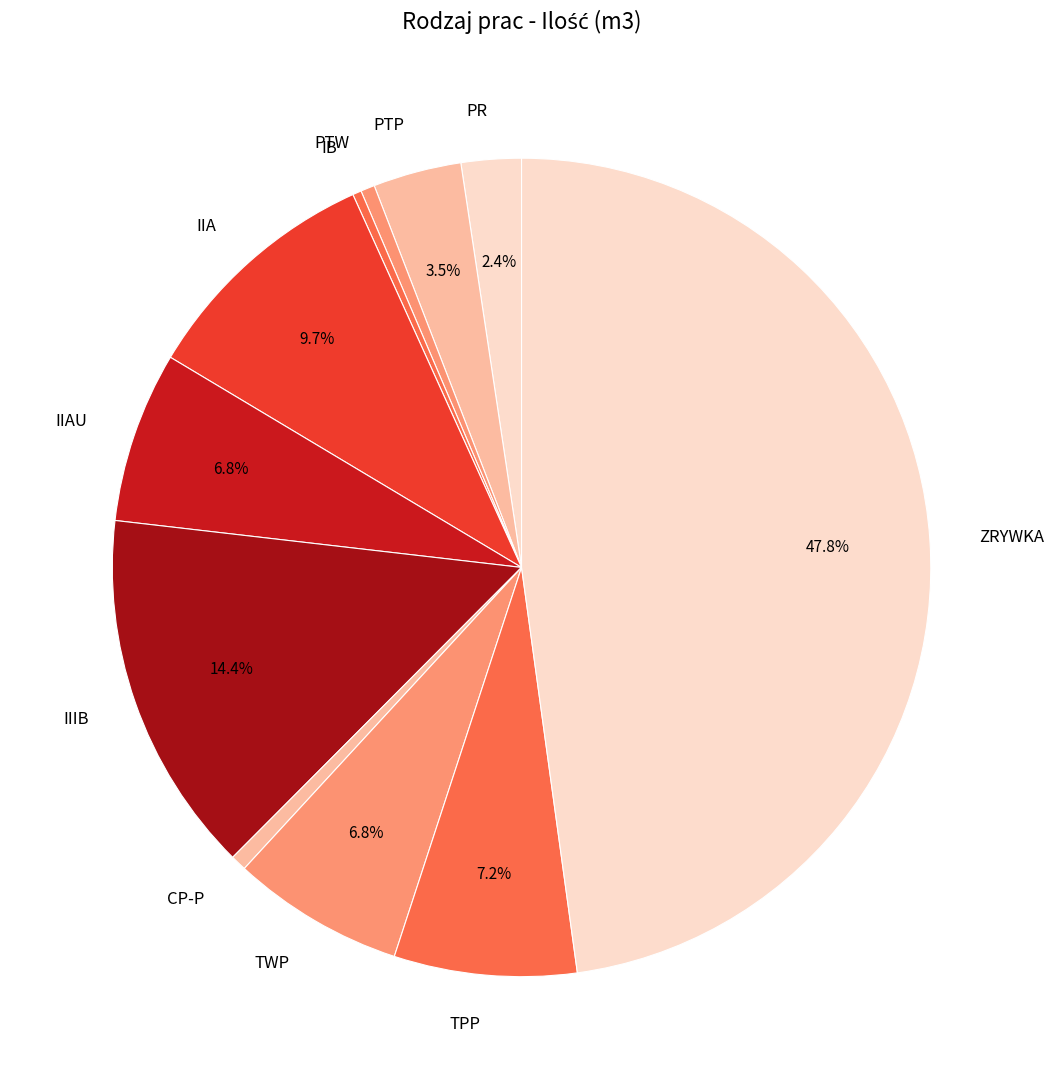

To the nearest percent, what is the combined percentage of TPP and IIIB?

22%